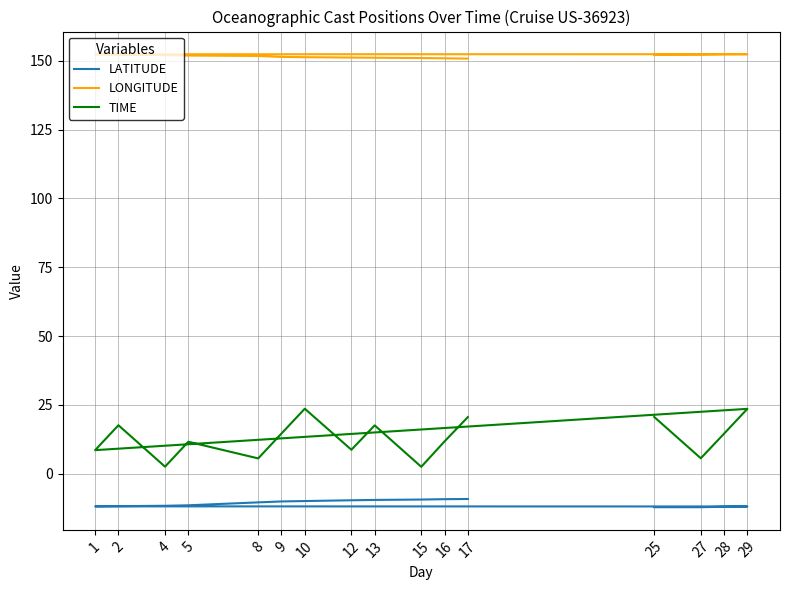

The value of LATITUDE at 4 is -16.7. True or false?

False